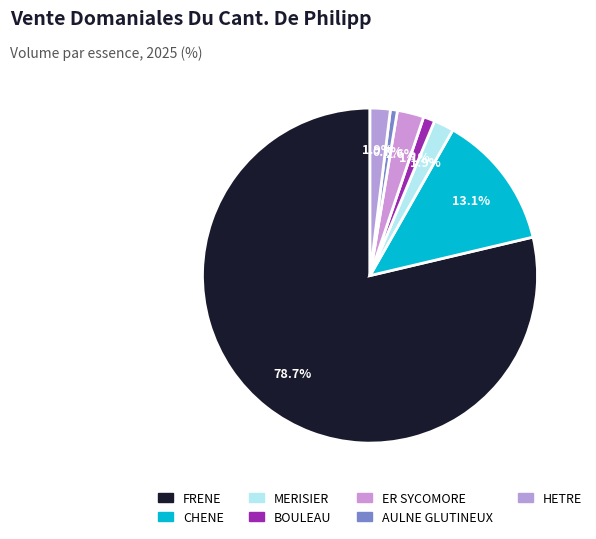

What percentage is NOT represented by CHENE?

86.9%